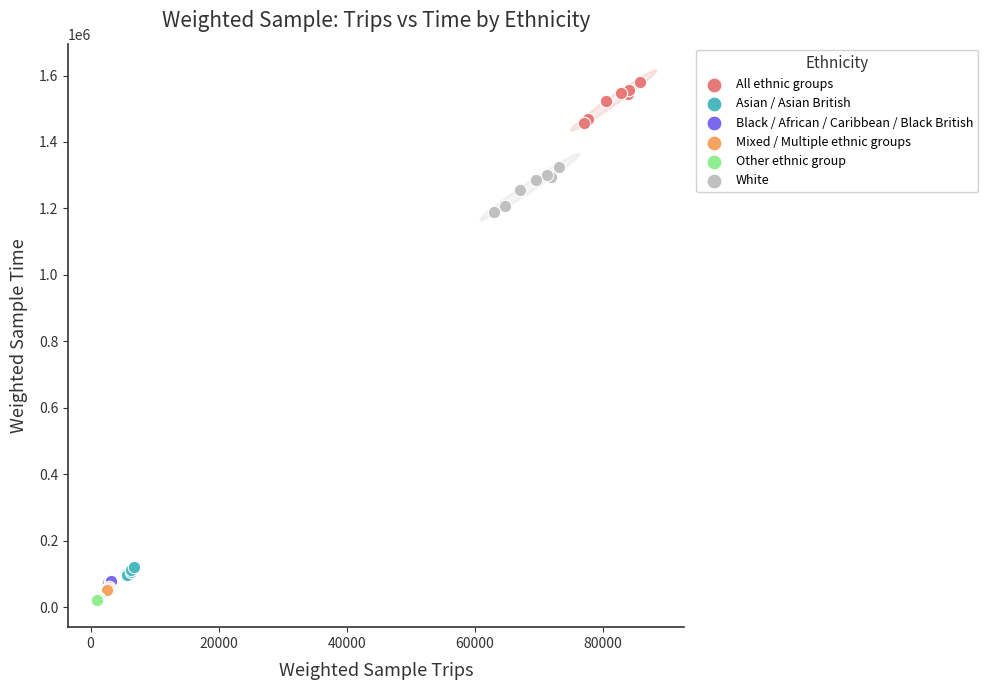

What are all the series names shown in the legend?

All ethnic groups, Asian / Asian British, Black / African / Caribbean / Black British, Mixed / Multiple ethnic groups, Other ethnic group, White